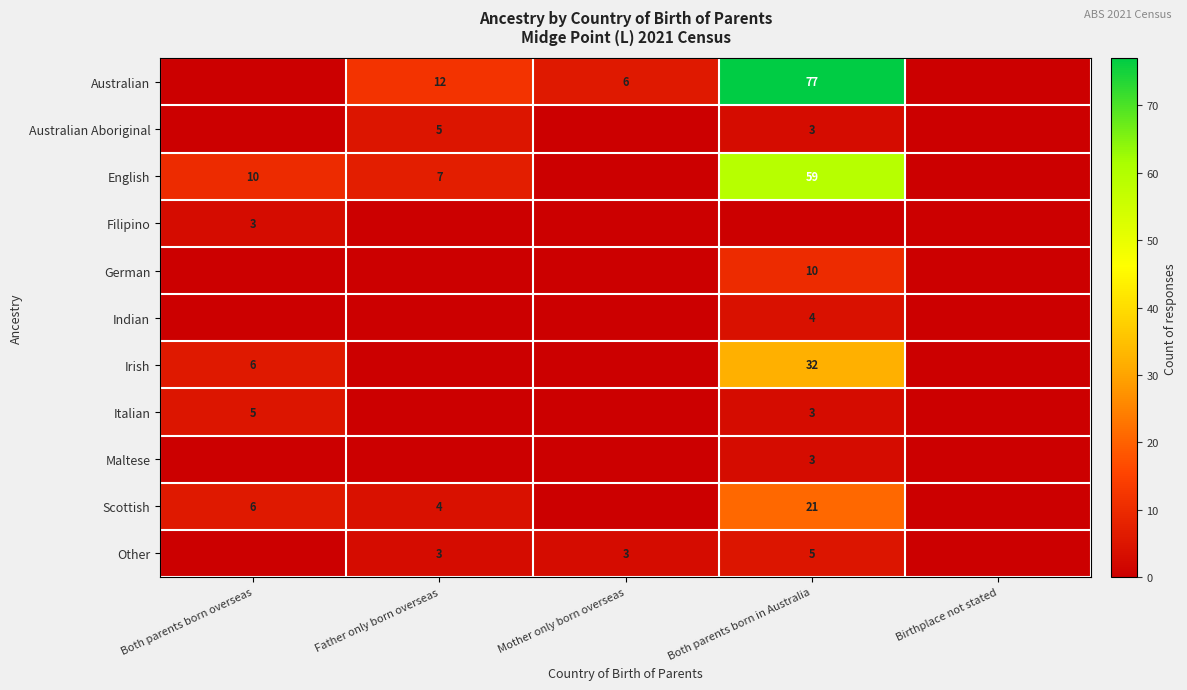

Is the value of Australian at Father only born overseas greater than the value of Scottish at Father only born overseas?

Yes